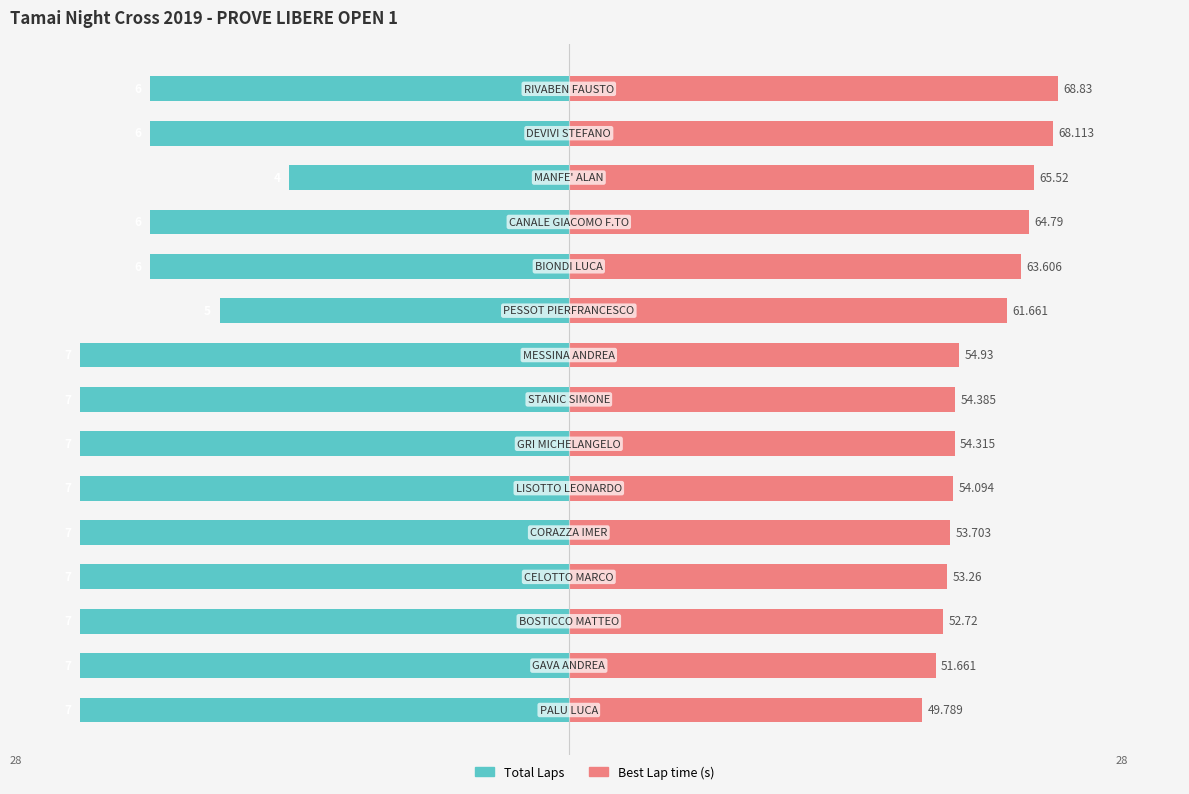

Is it true that Total Laps equals -28.0 at 0?

True